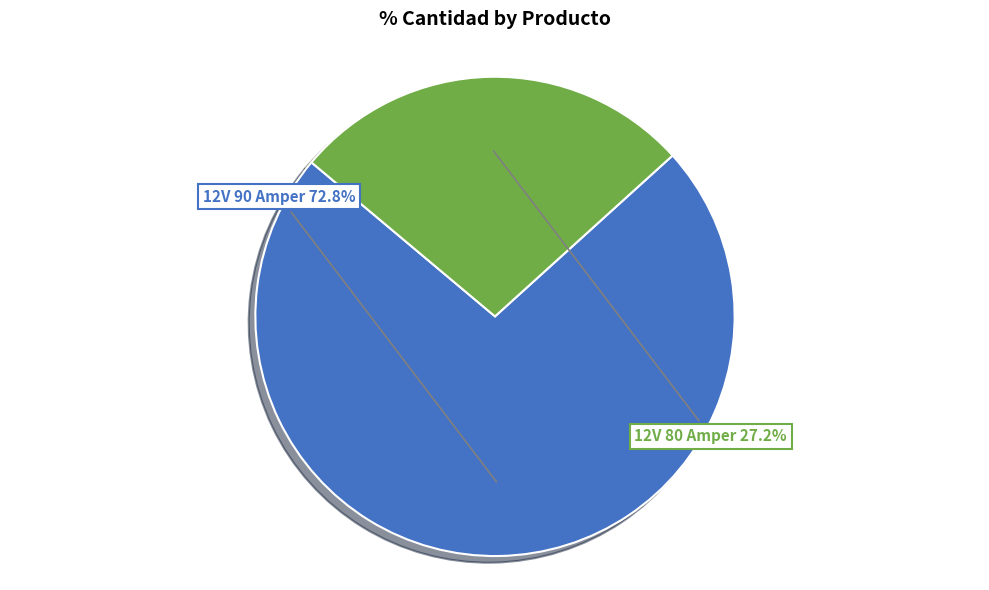

Approximately how many times larger is the value at 12V 80 Amper compared to 12V 90 Amper?

0.4